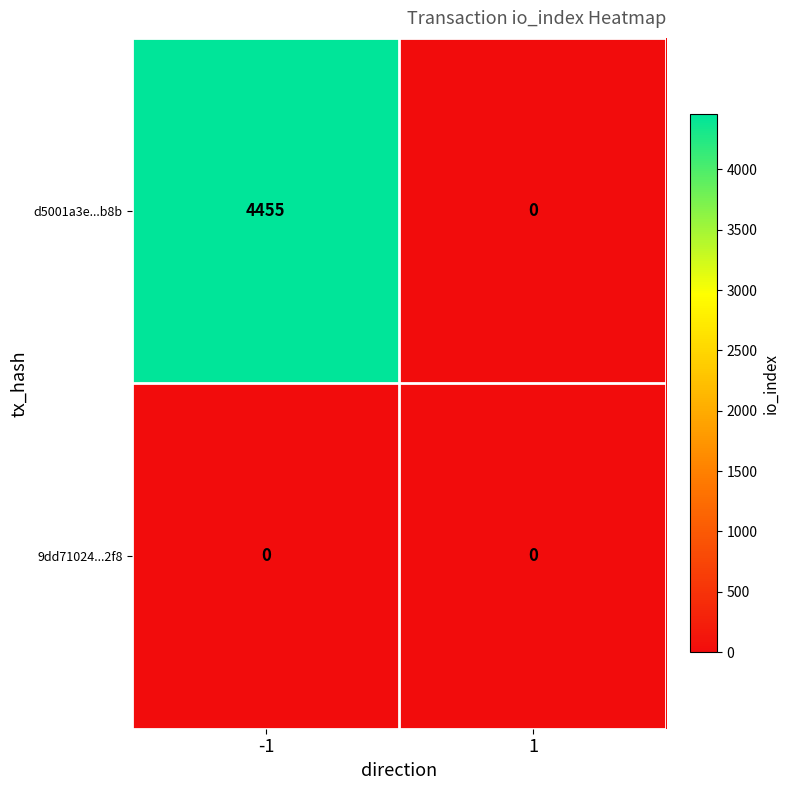

Which series has the widest spread of values?

d5001a3e...b8b